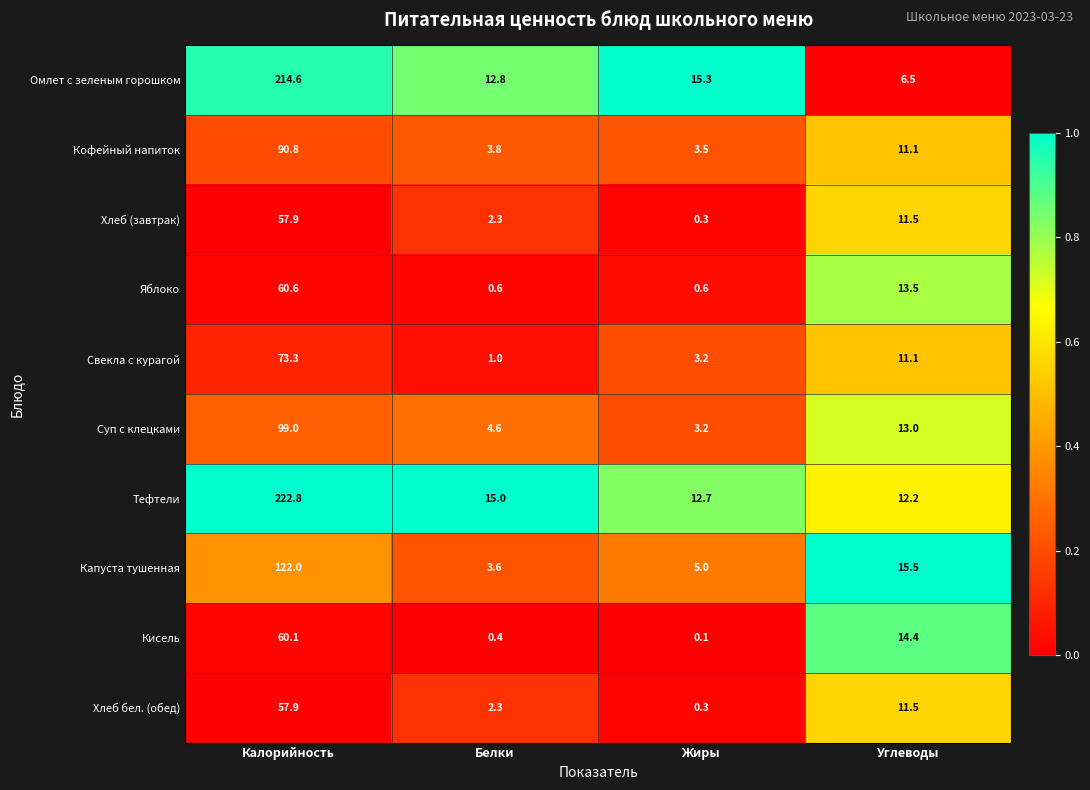

True or false: Хлеб (завтрак) has a value of 0.3 at Жиры.

True